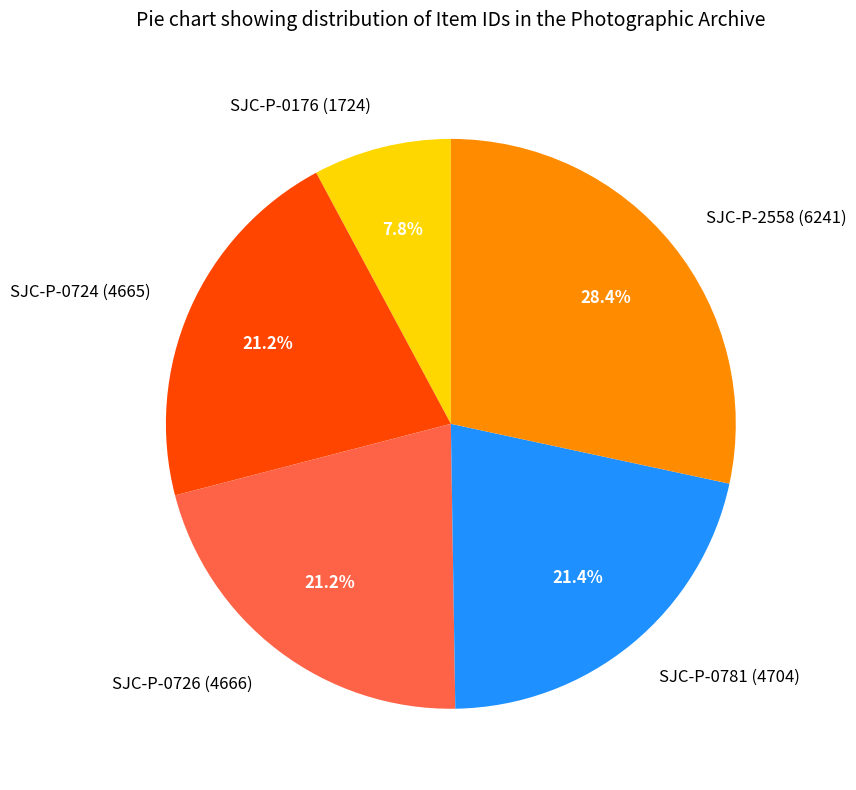

Does any single category account for the majority?

No